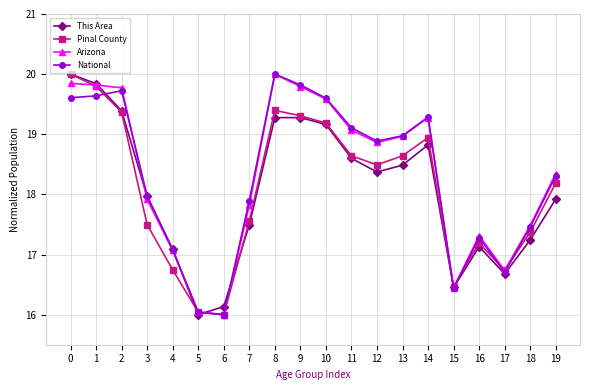

Which series changed the most between 8 and 14?

Arizona